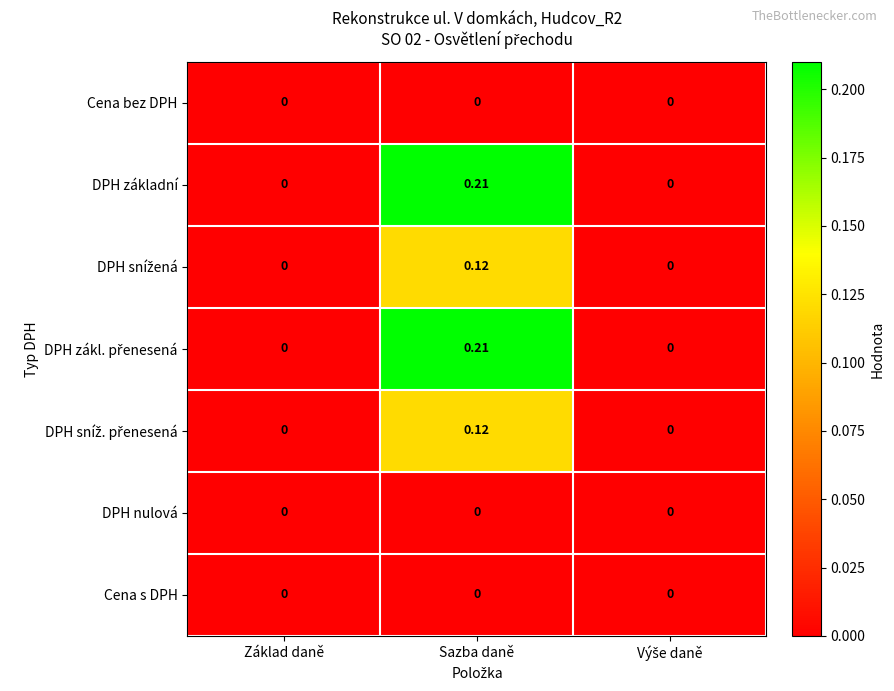

At which category is the sum across all series the highest?

Sazba daně